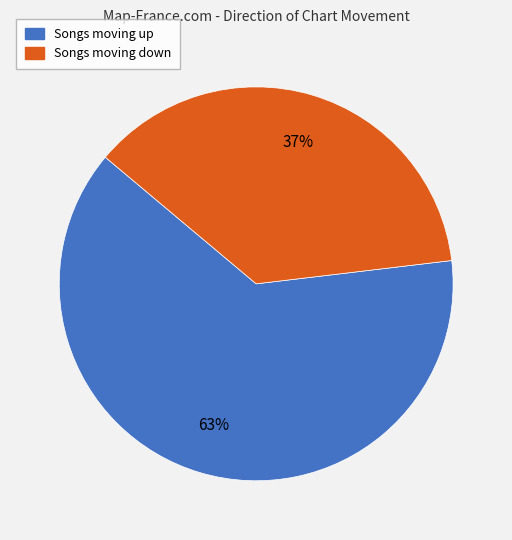

Count the number of slices in the pie.

2